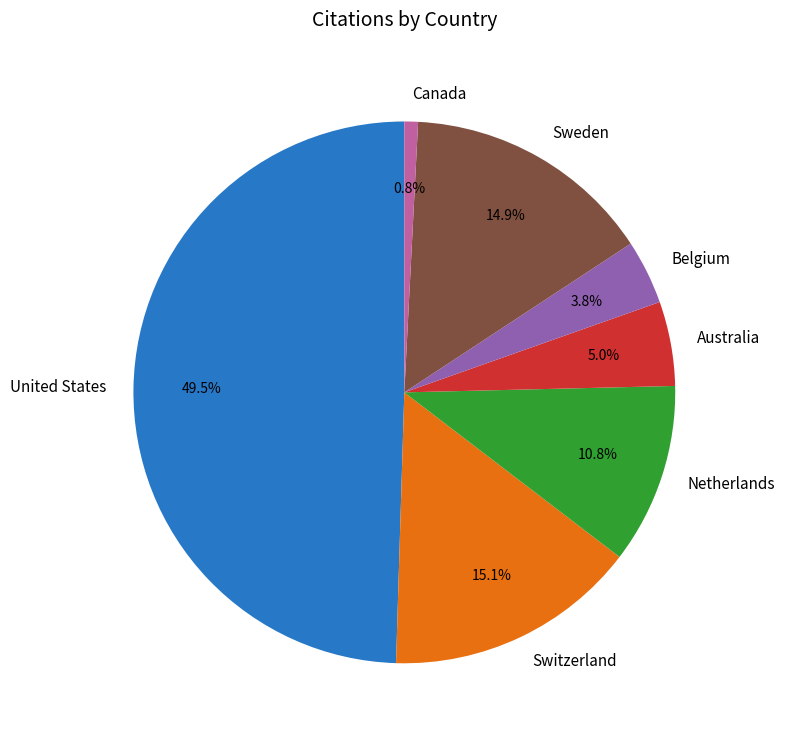

Does Belgium represent more than half of the total?

No